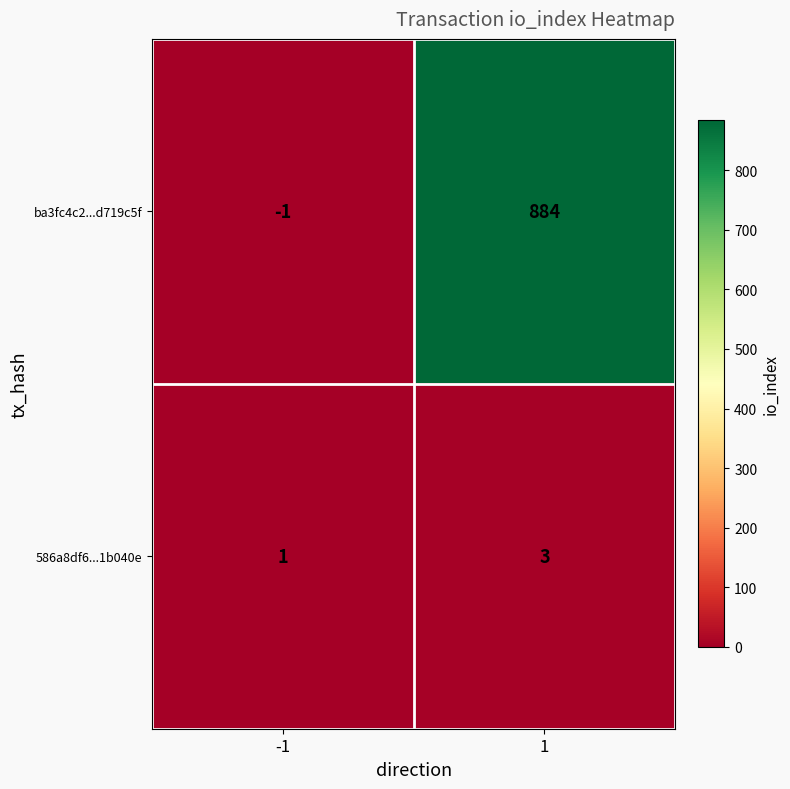

Is it true that 586a8df6...1b040e equals 2 at -1?

False